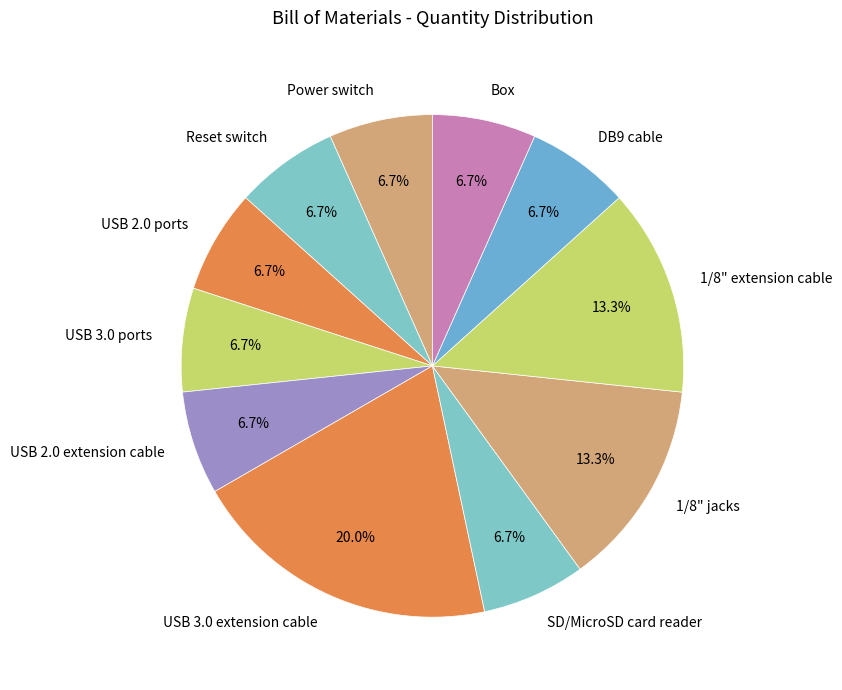

What is the largest slice in the pie chart?

USB 3.0 extension cable